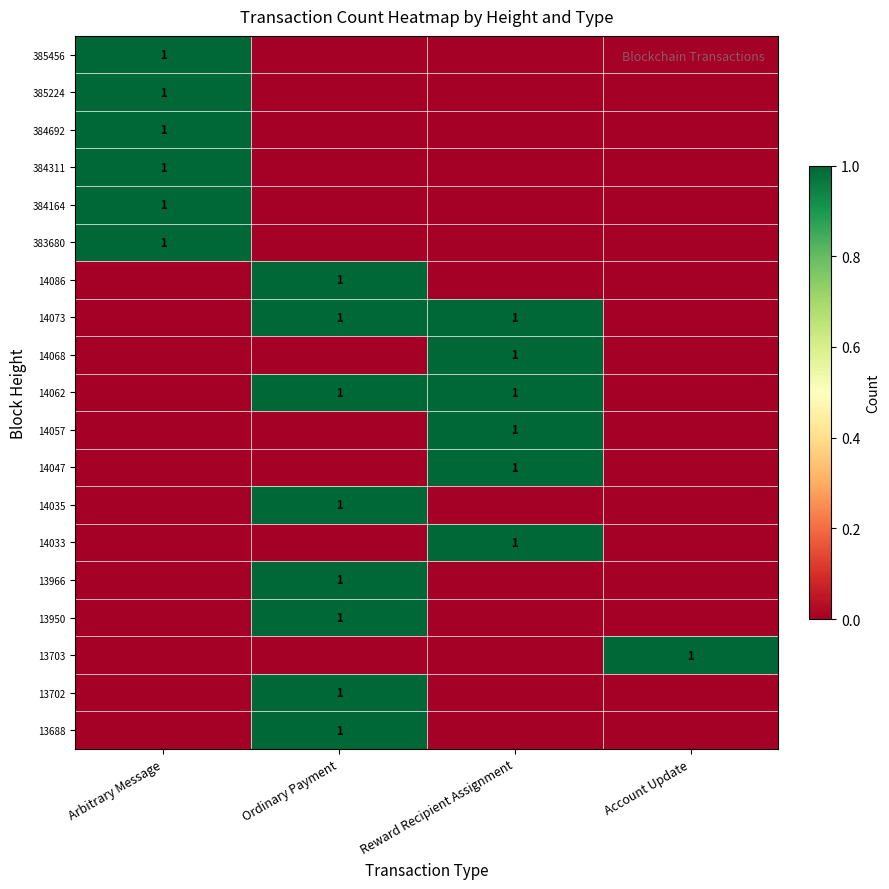

The value of 14033 at Reward Recipient Assignment is 1. True or false?

True